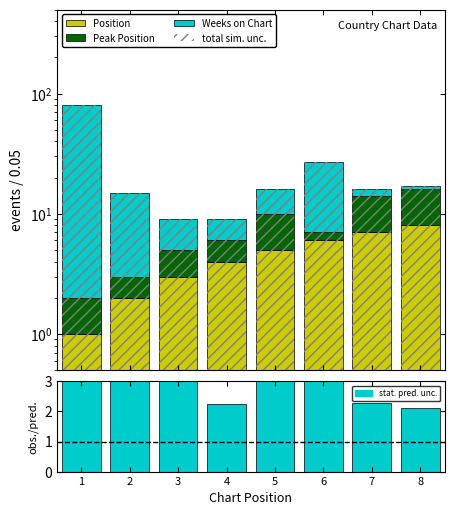

Between 6 and 7, which series saw the biggest shift?

Weeks on Chart